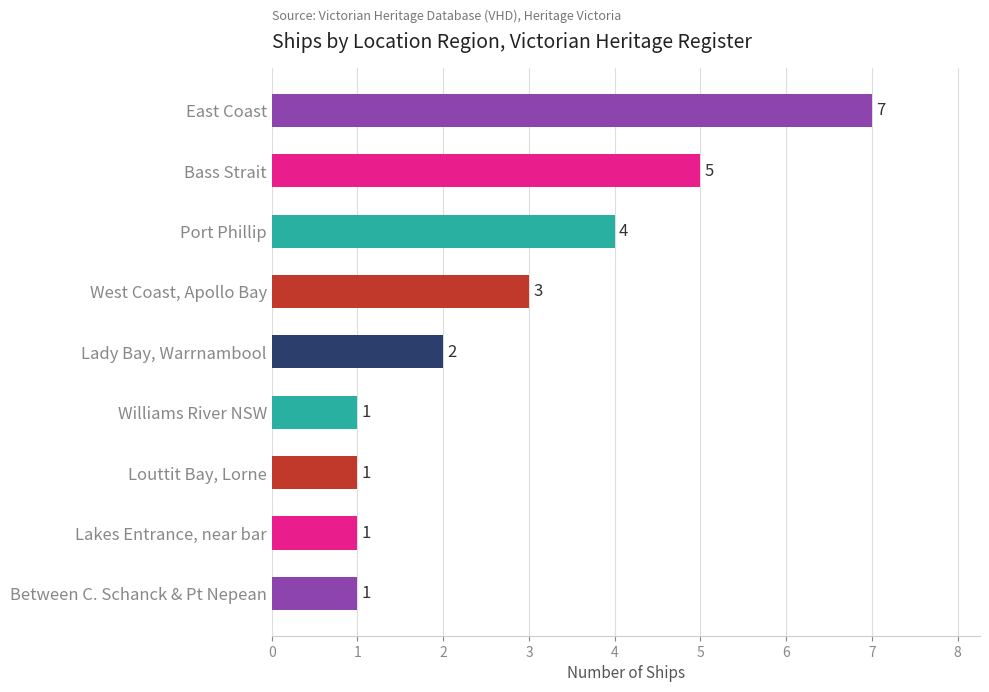

Which category has the highest value across all series?

East Coast